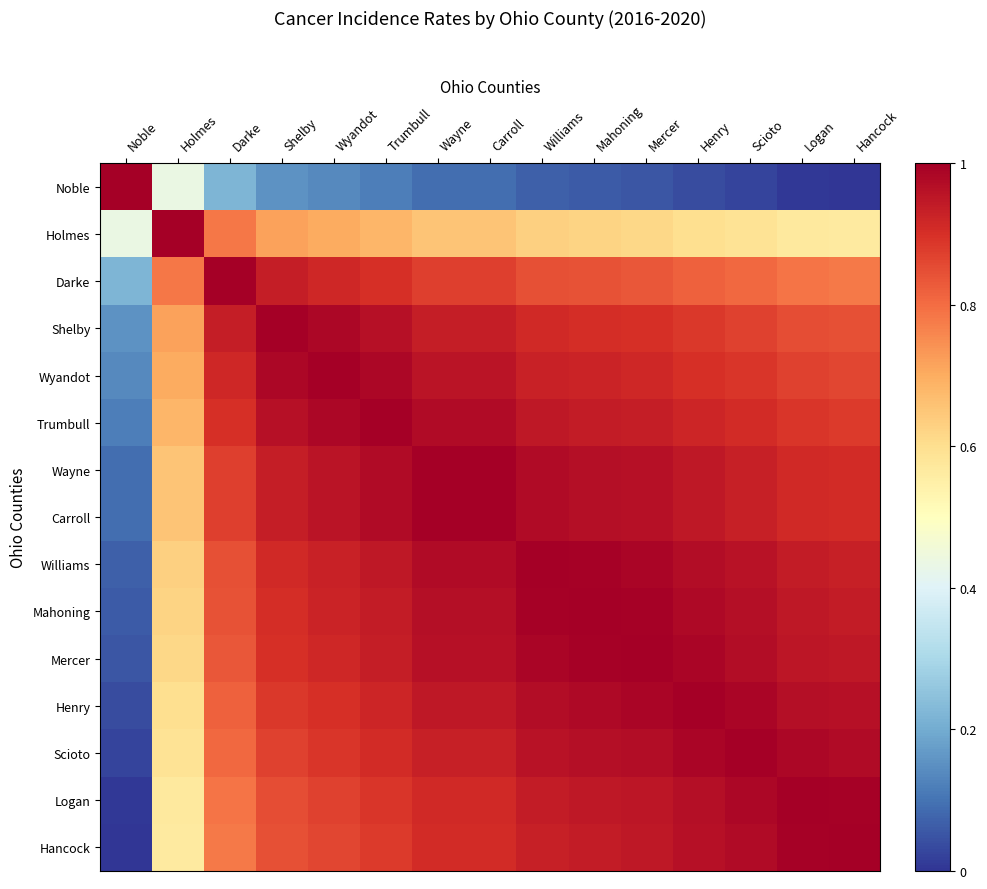

What is the spread (max minus min) of values at Williams?

0.9